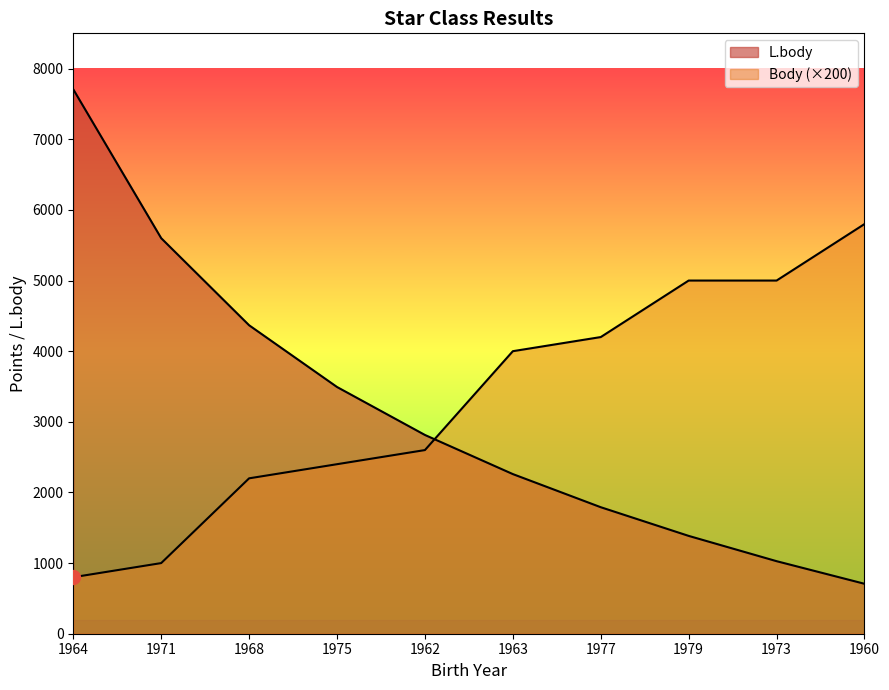

What is the label of the 6th point from the right?

1962